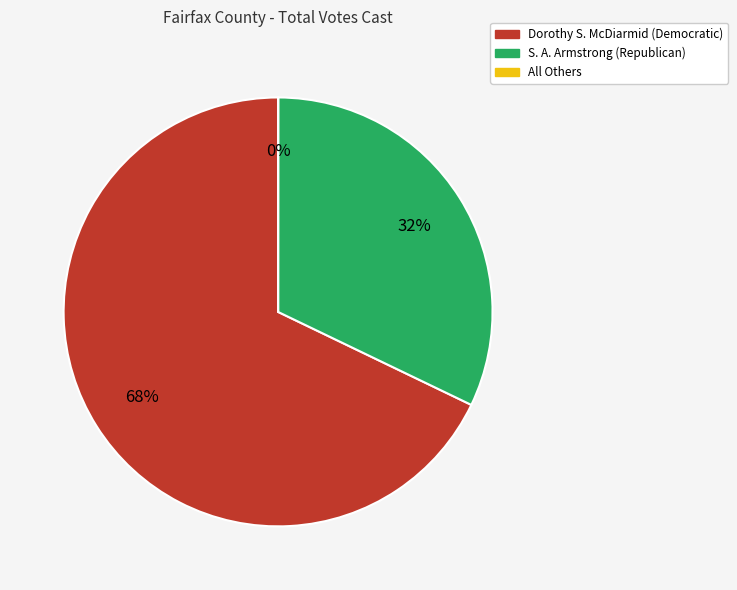

To the nearest percent, what is the average slice percentage?

33%